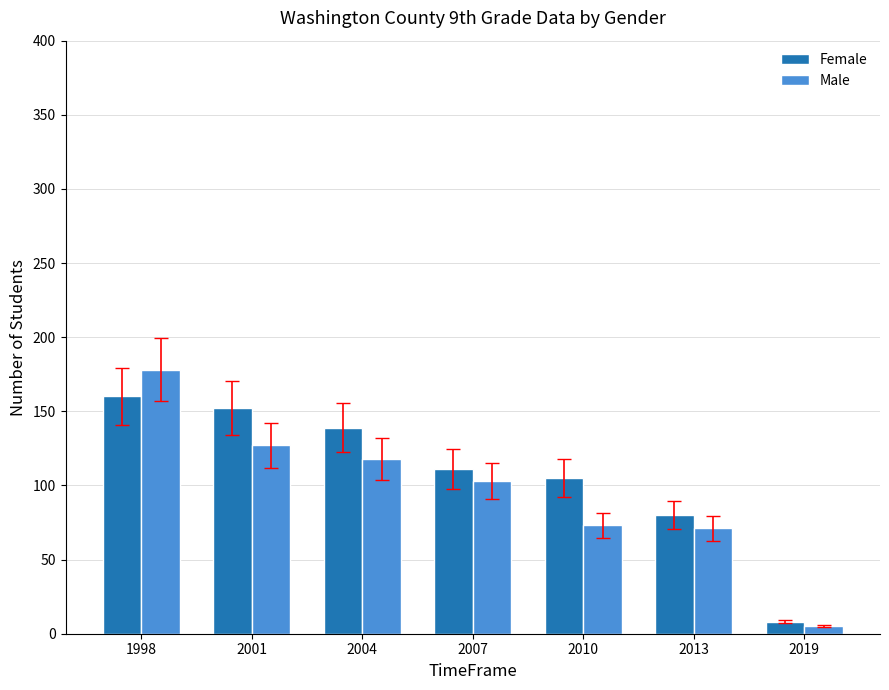

What is the difference between the maximum and minimum values in the Female series?

152